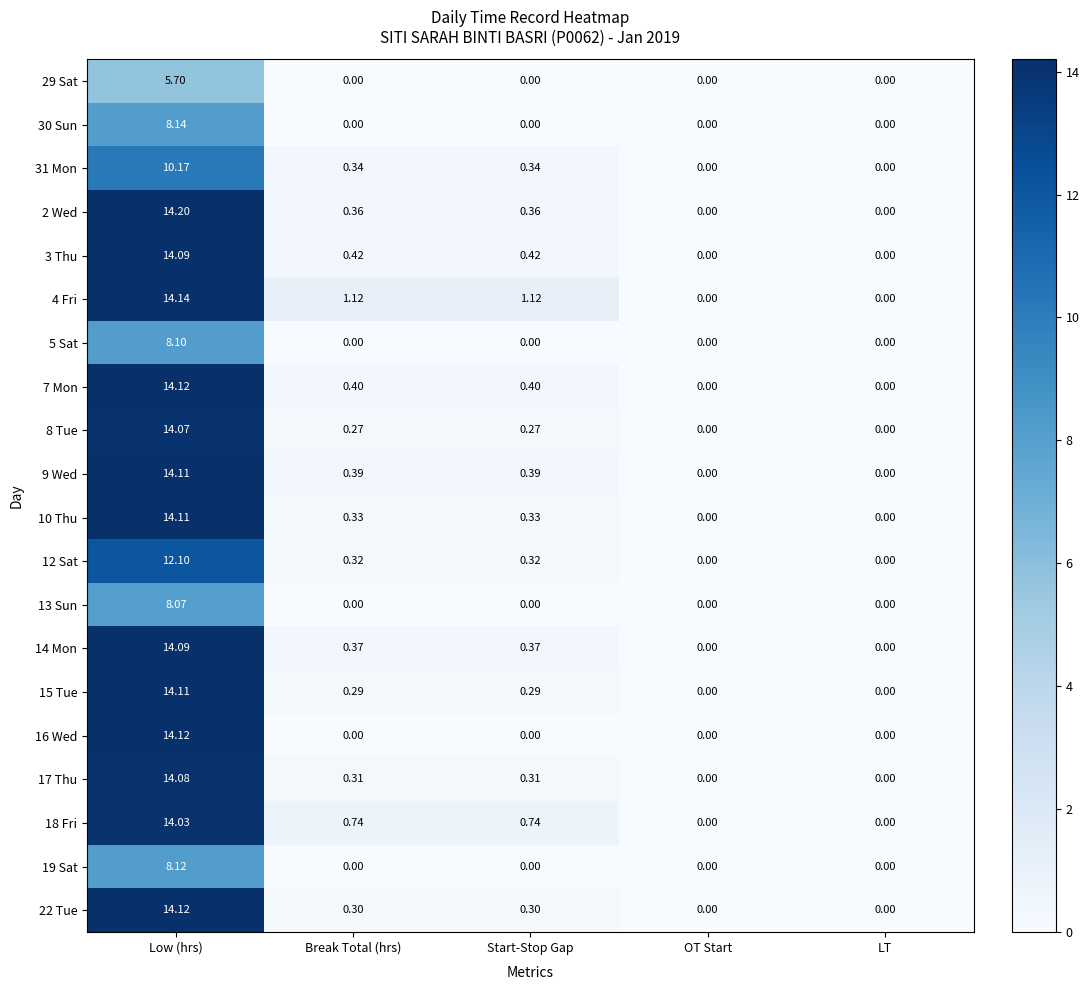

Which category has the highest value in the 19 Sat series?

Low (hrs)